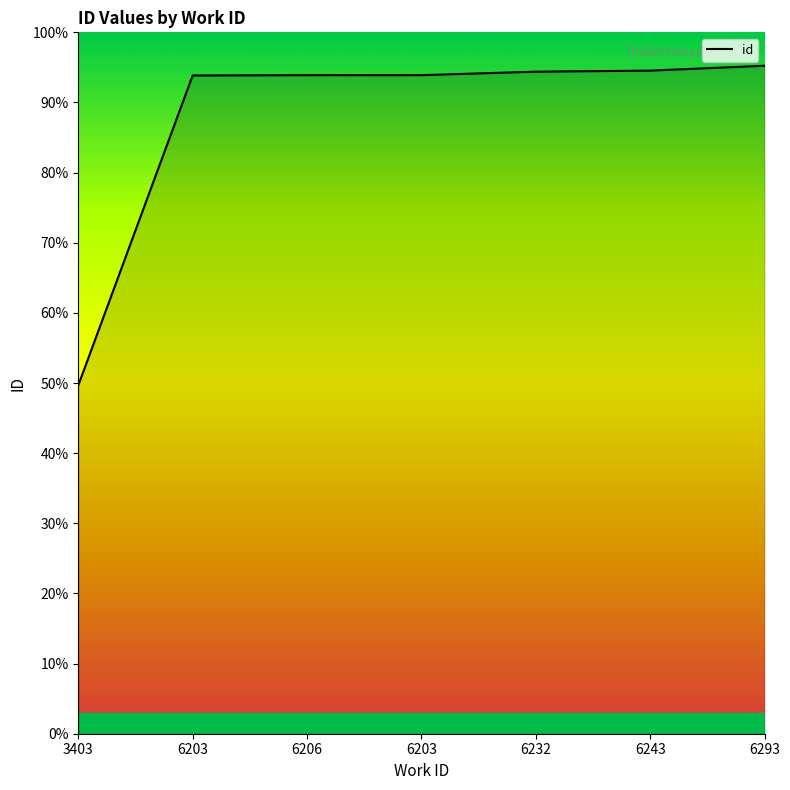

Does the chart have visible grid lines?

No